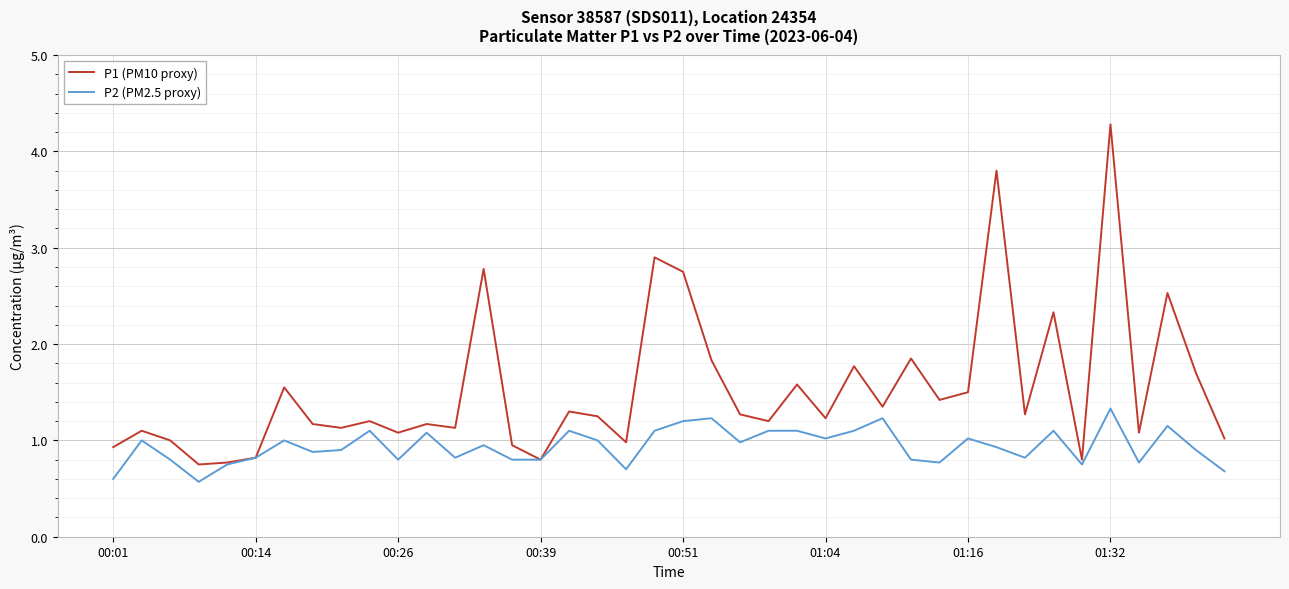

How many distinct data groups are displayed?

2